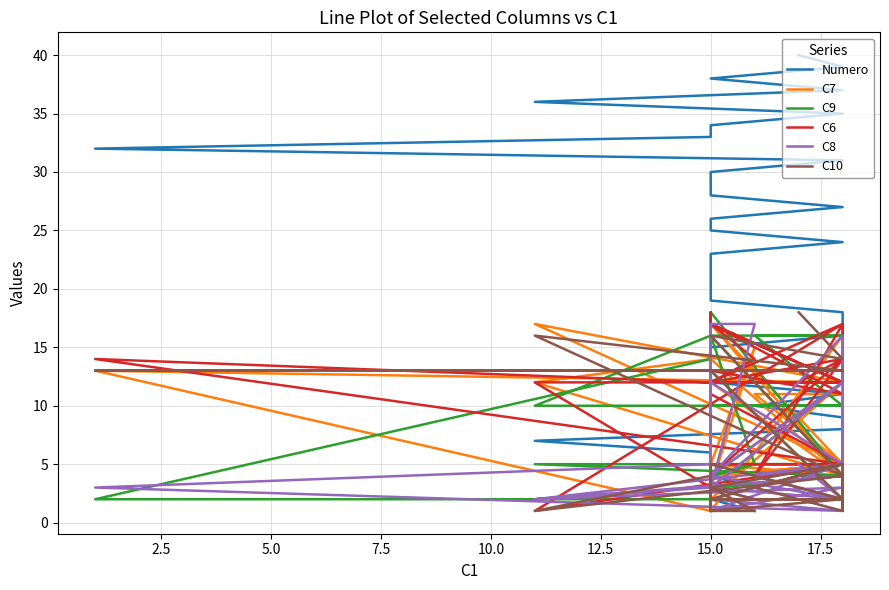

What is the difference between the maximum and minimum values in the C6 series?

17